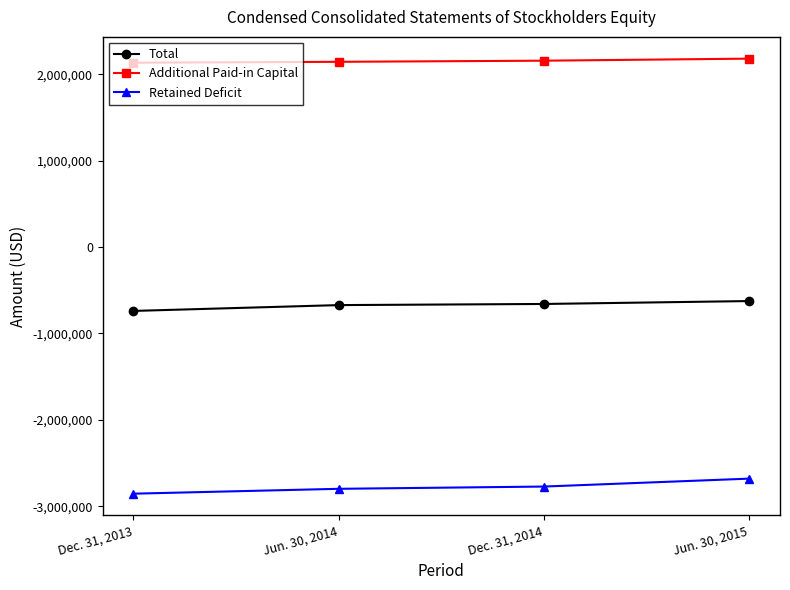

Rank the series by their maximum value, from highest to lowest.

Additional Paid-in Capital, Total, Retained Deficit